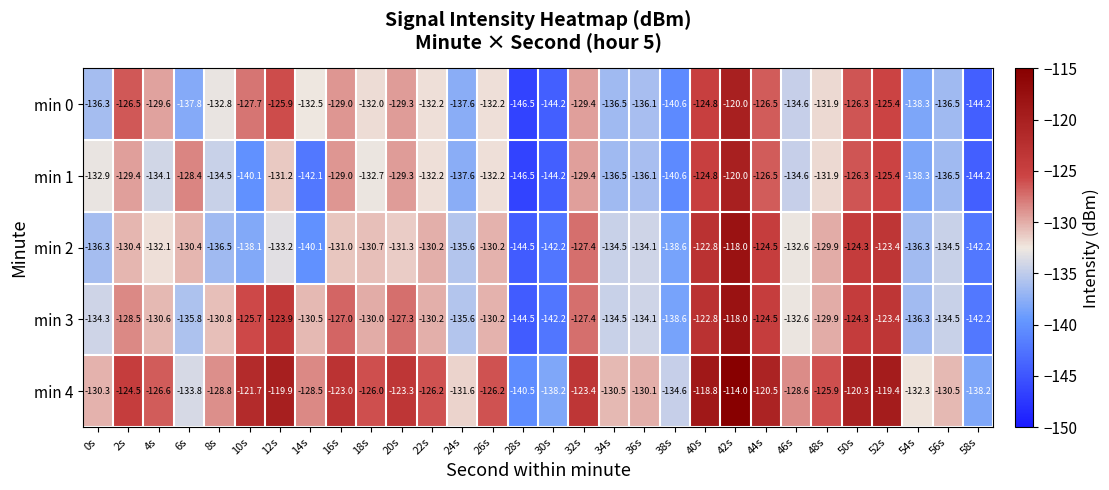

What is the total value across all series at 30s?

-711.0